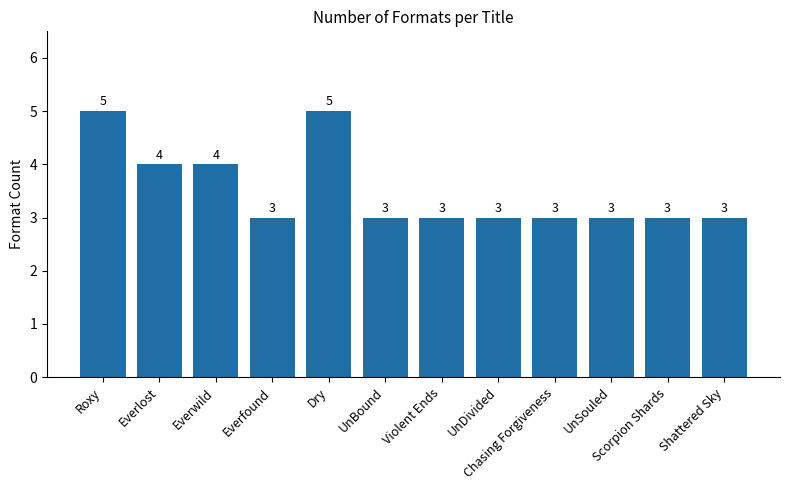

What is the maximum value shown in the chart?

5